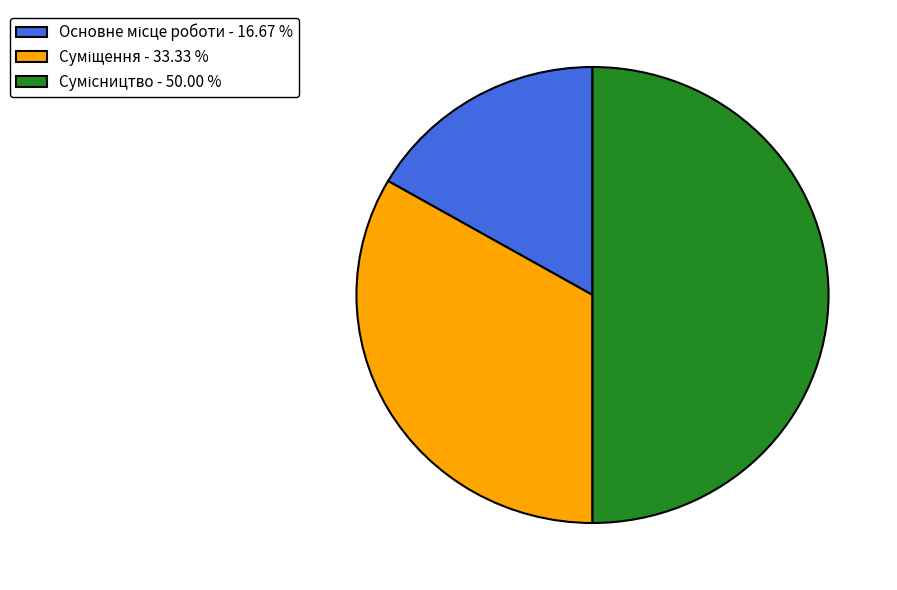

What percentage is the Суміщення slice, to the nearest percent?

33%